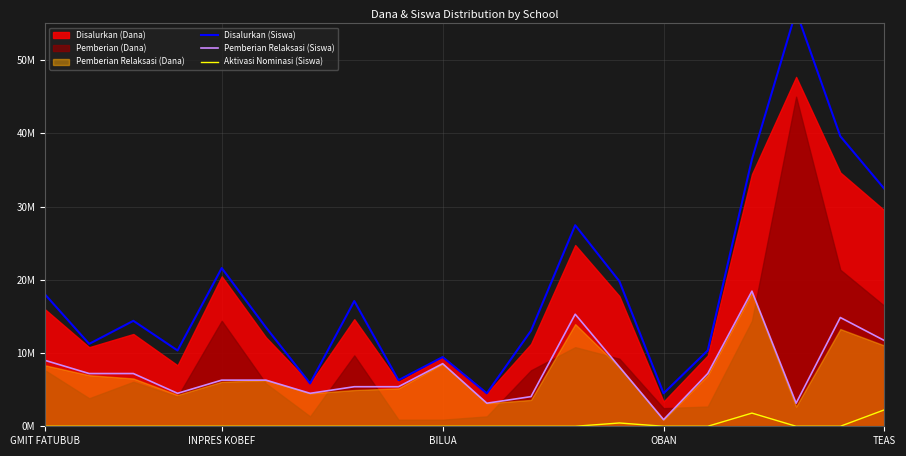

What is the sum of all Aktivasi Nominasi (Siswa) values?

4500000